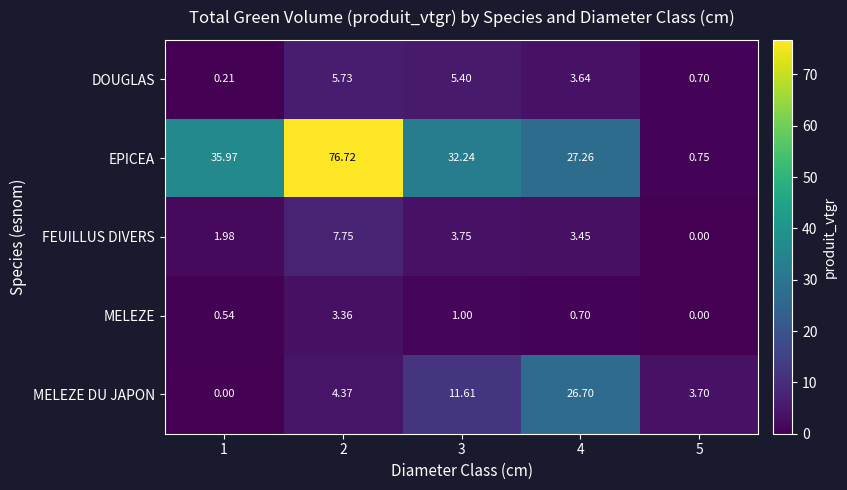

Which series has the widest spread of values?

EPICEA